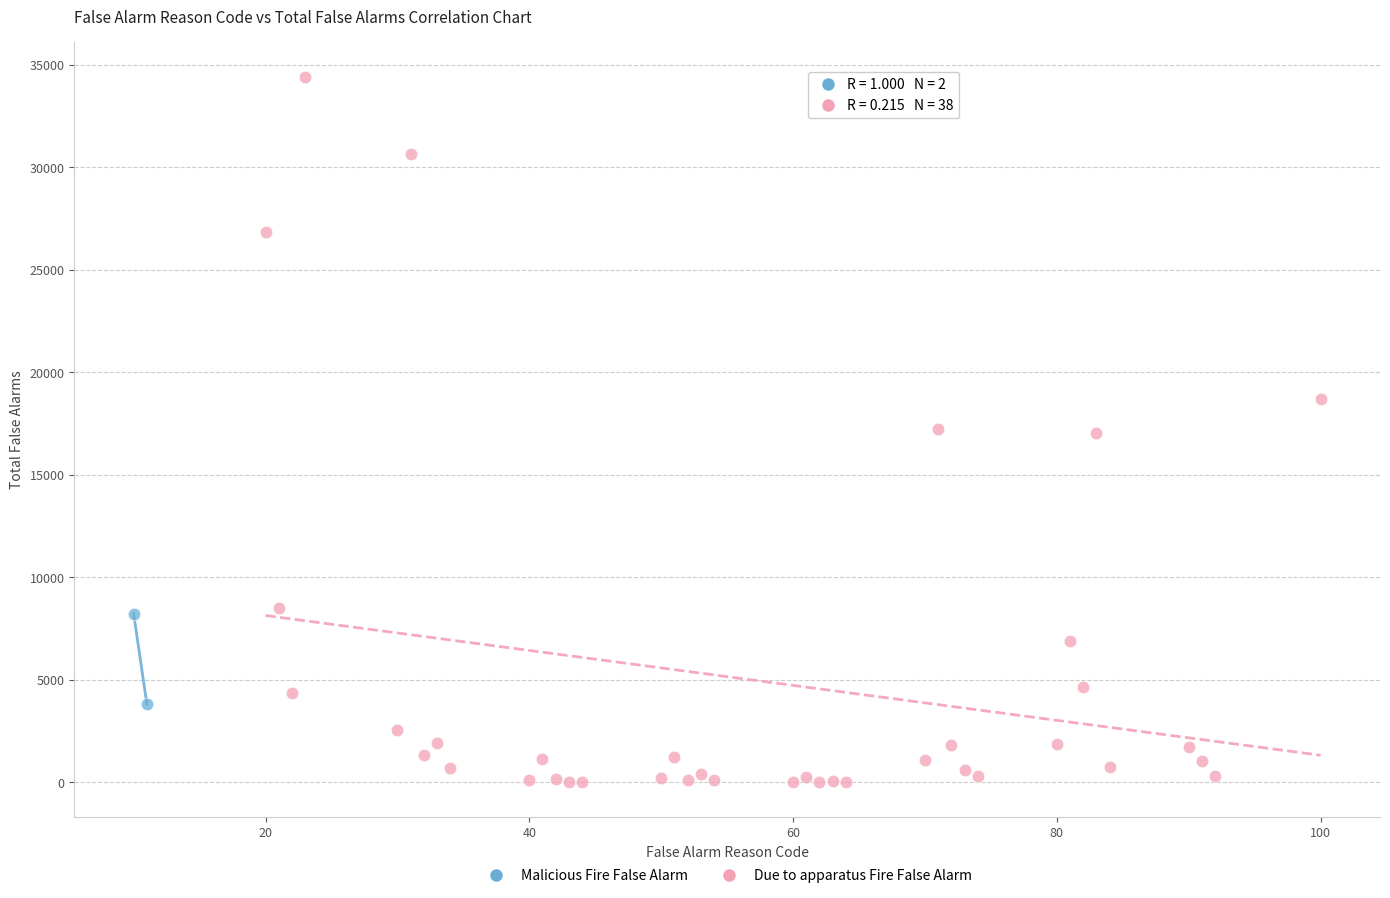

What are all the series names shown in the legend?

Malicious Fire False Alarm, Due to apparatus Fire False Alarm